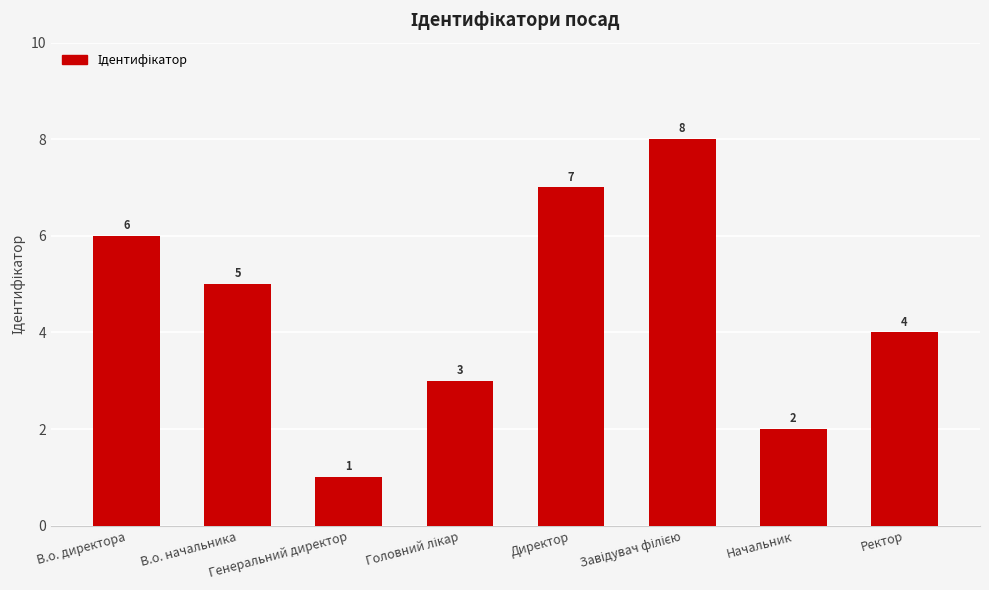

What is the difference between the maximum and minimum values?

7